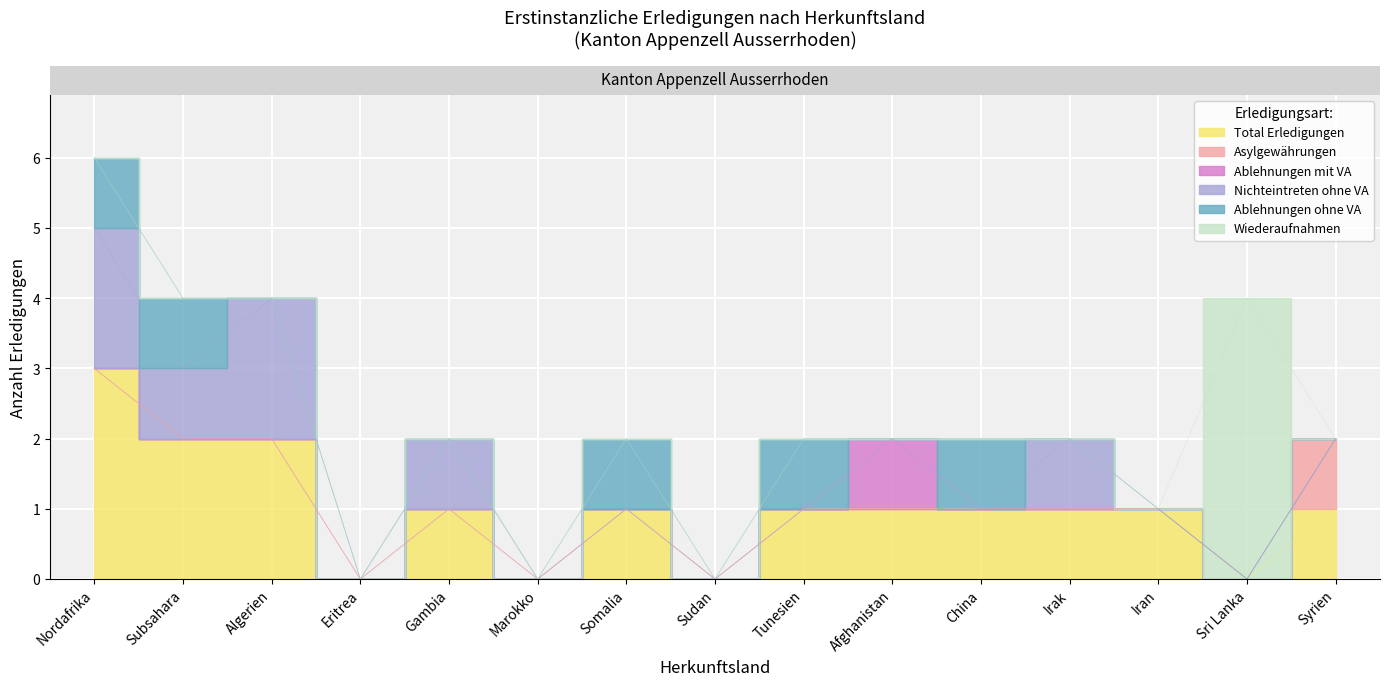

What is the maximum value for Ablehnungen ohne VA?

1